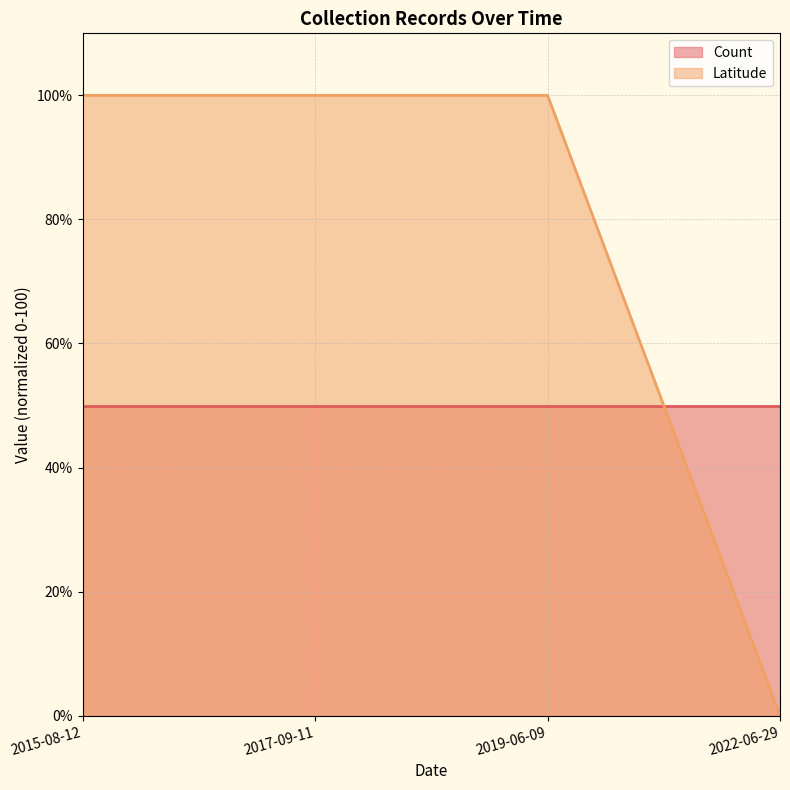

What is the approximate value at 2015-08-12?

100